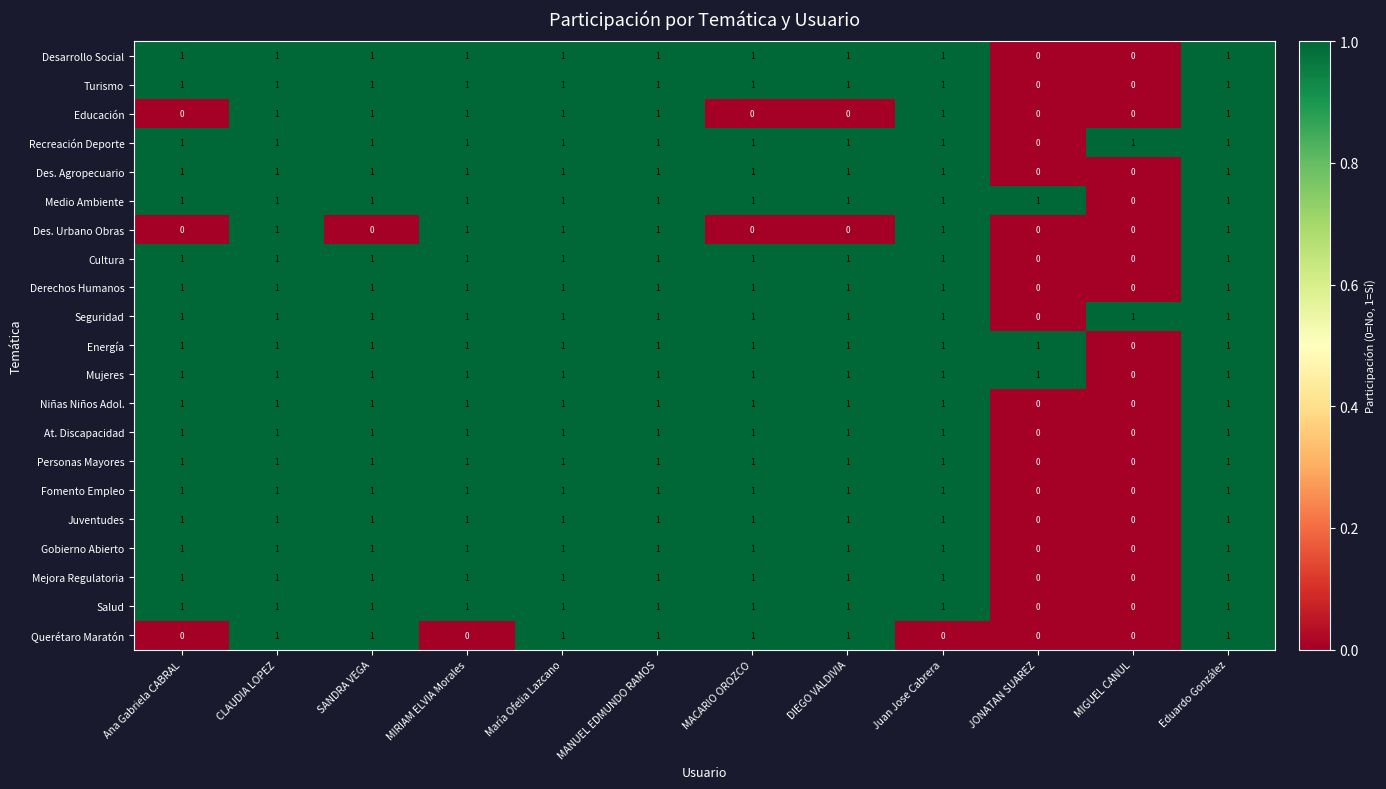

Is the value of Fomento Empleo at Ana Gabriela CABRAL greater than the value of Medio Ambiente at MIGUEL CANUL?

Yes